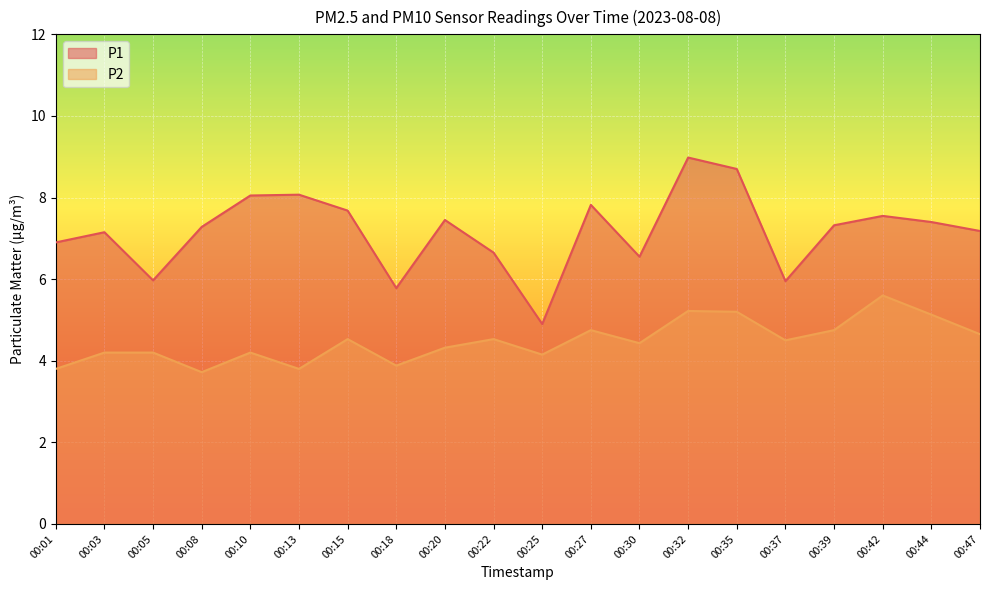

Which has a higher value, 00:18 or 00:05?

00:05